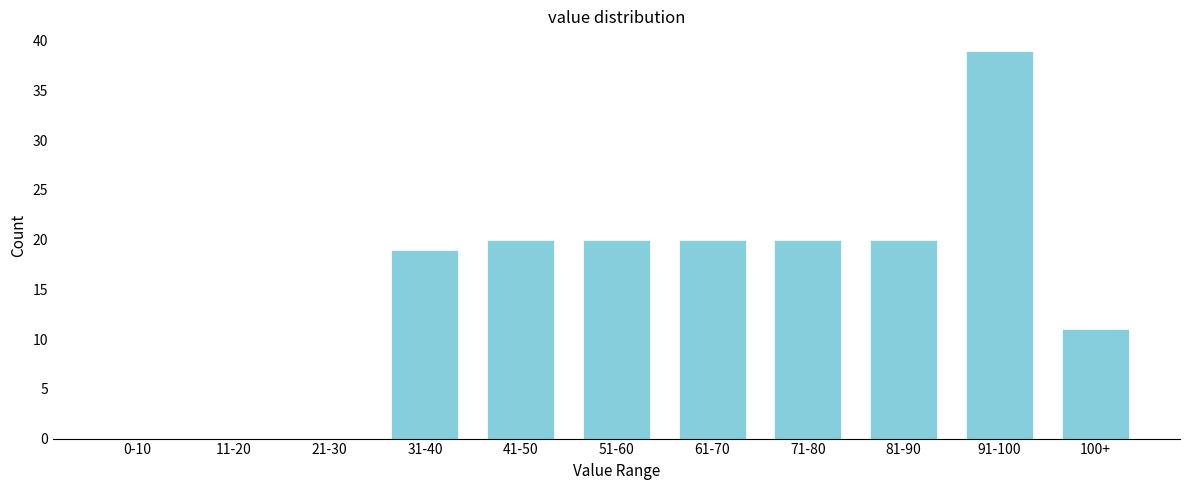

Reading left to right, what are all the values shown in this chart?

0-10=0	11-20=0	21-30=0	31-40=19	41-50=20	51-60=20	61-70=20	71-80=20	81-90=20	91-100=39	100+=11